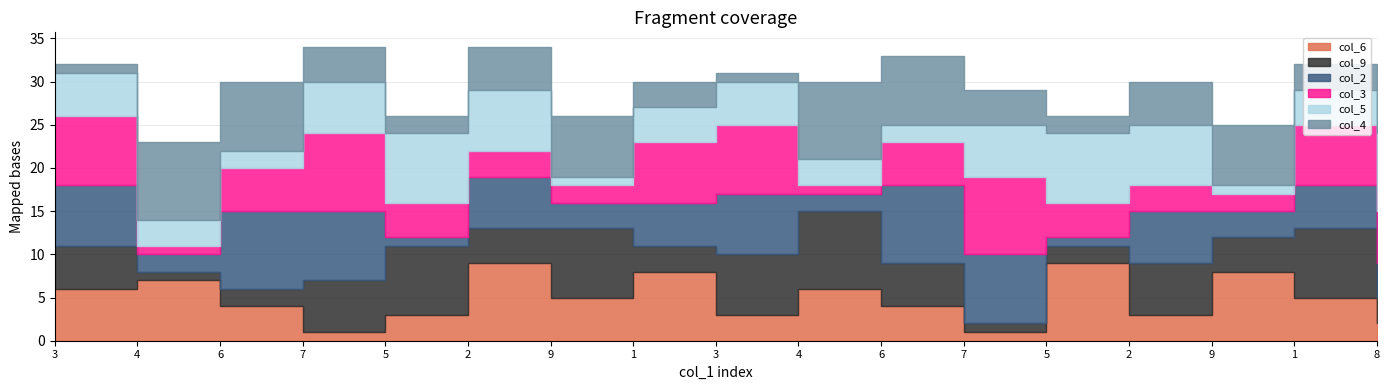

At which category does col_2 reach its first local valley?

4